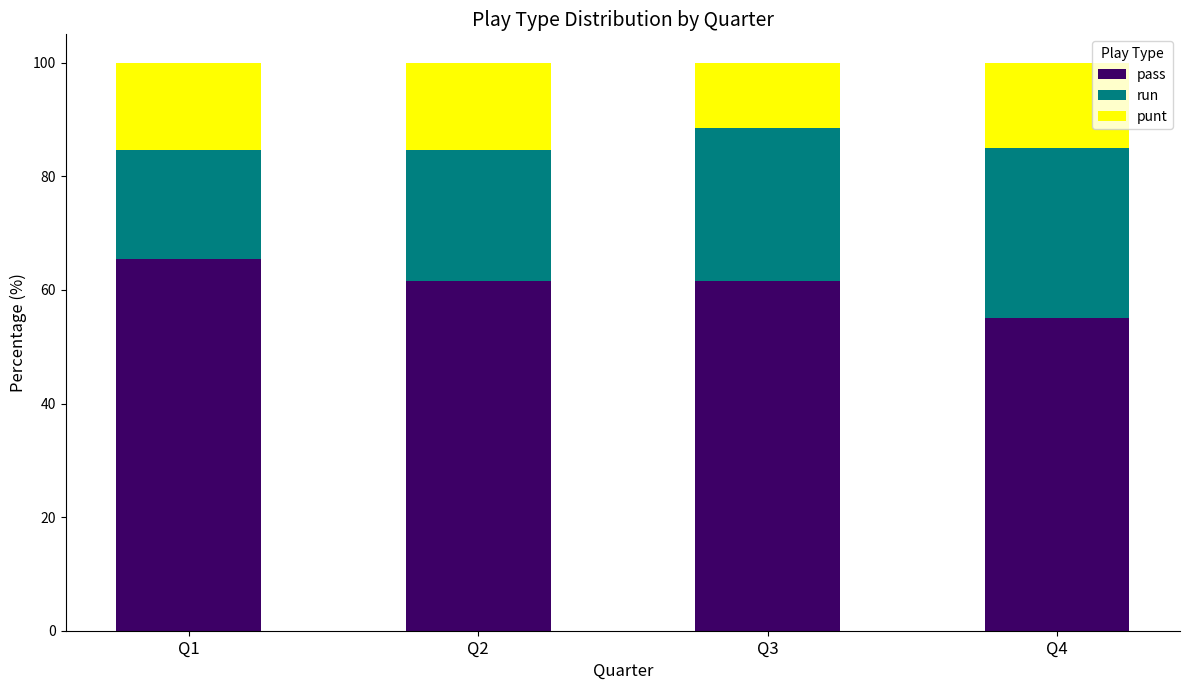

What is the lowest value of the pass series?

55.0